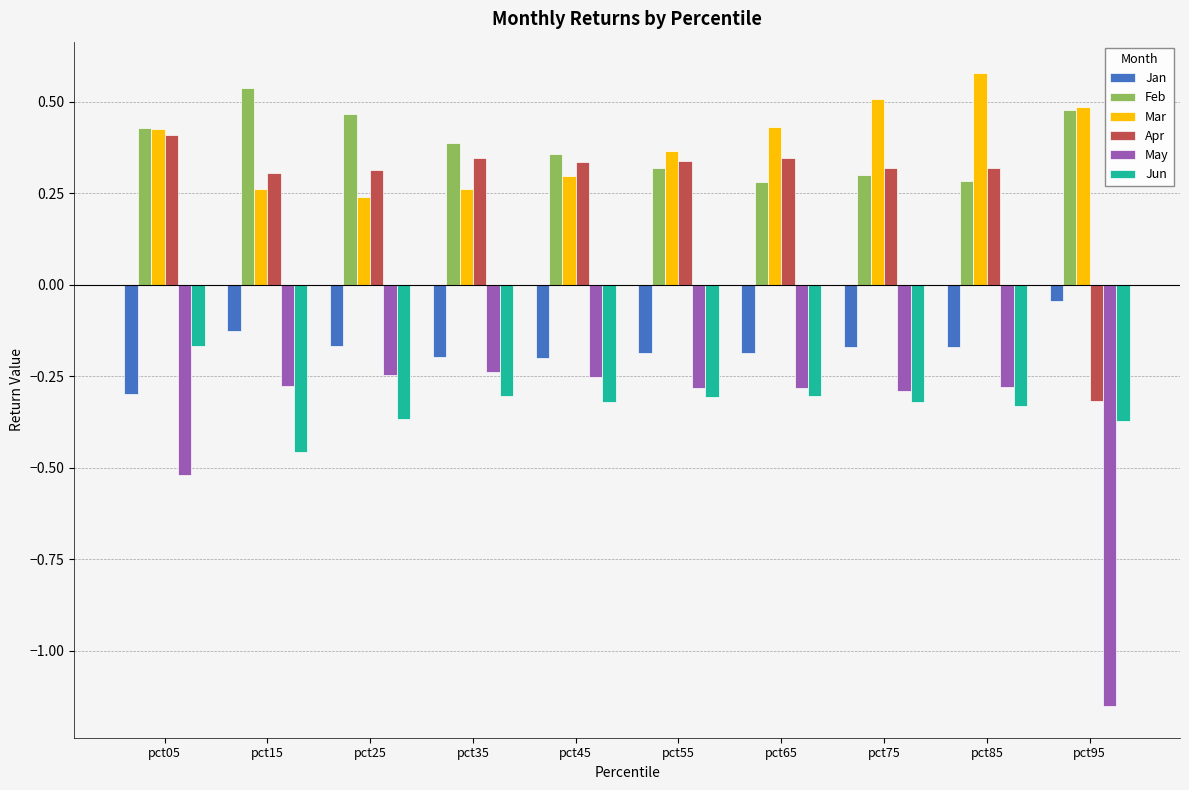

Is the value of Jun at pct35 greater than the value of Apr at pct55?

No